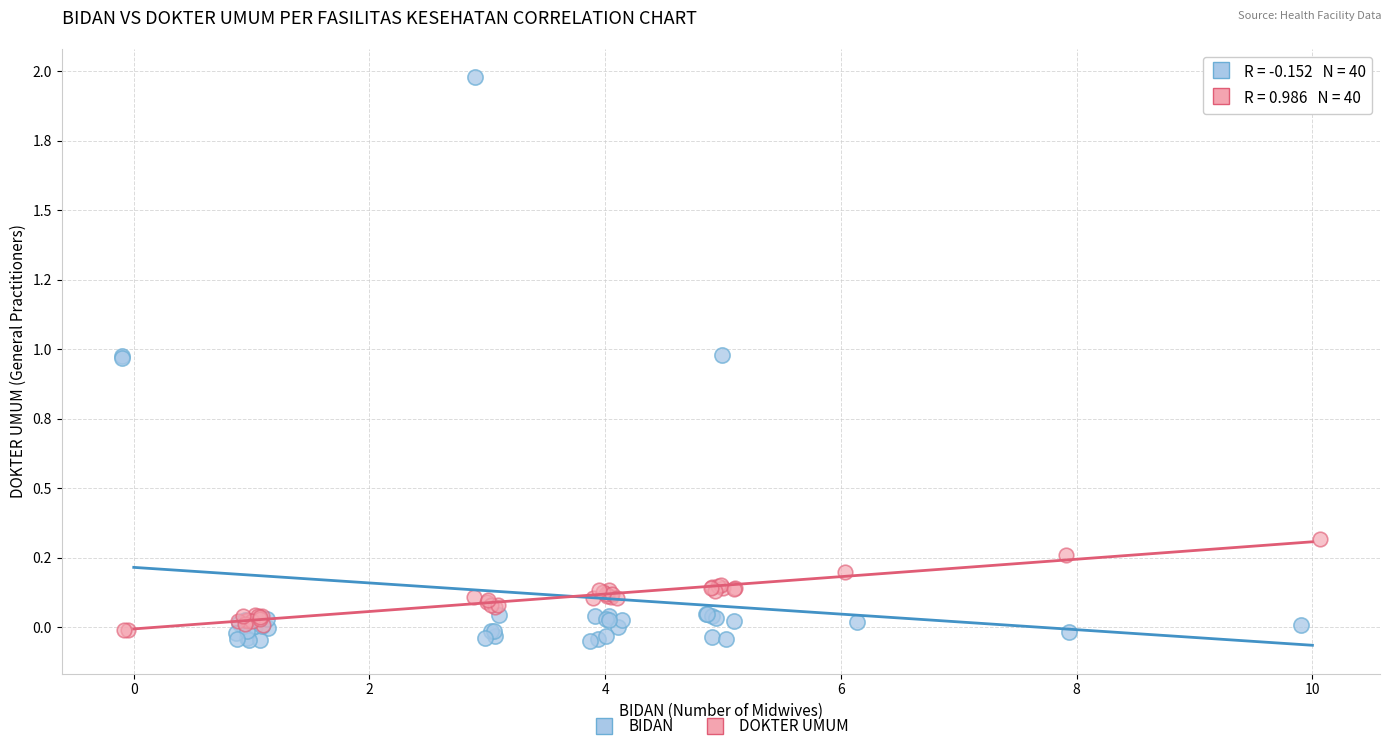

What are all the series names shown in the legend?

BIDAN, DOKTER UMUM